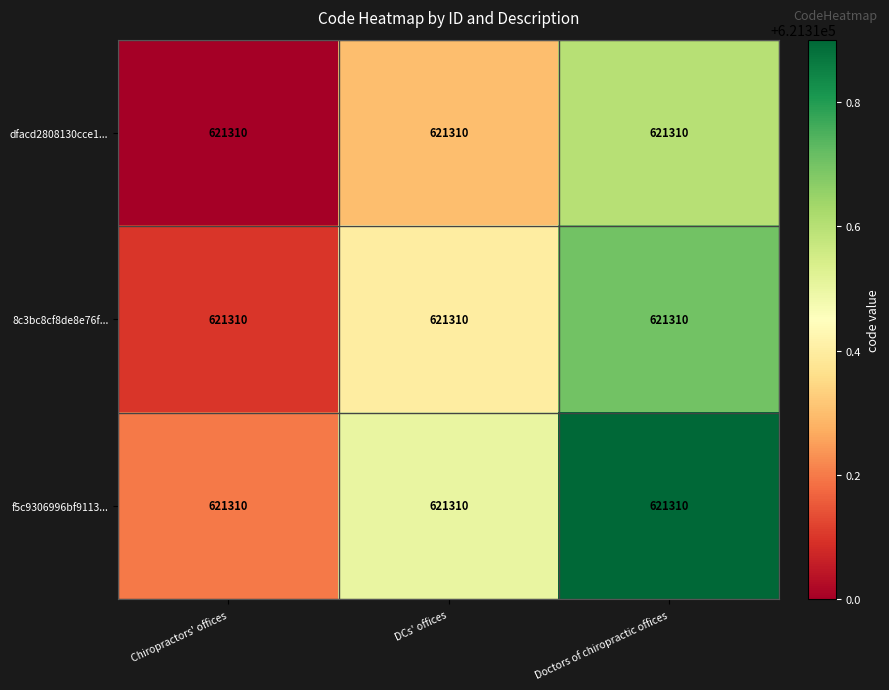

Which has a higher value, Chiropractors' offices or Doctors of chiropractic offices?

Doctors of chiropractic offices